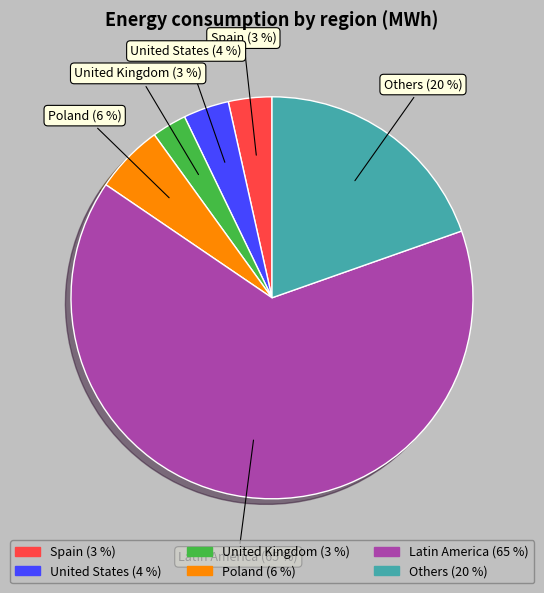

Between Latin America (65 %) and Spain (3 %), which is larger?

Latin America (65 %)